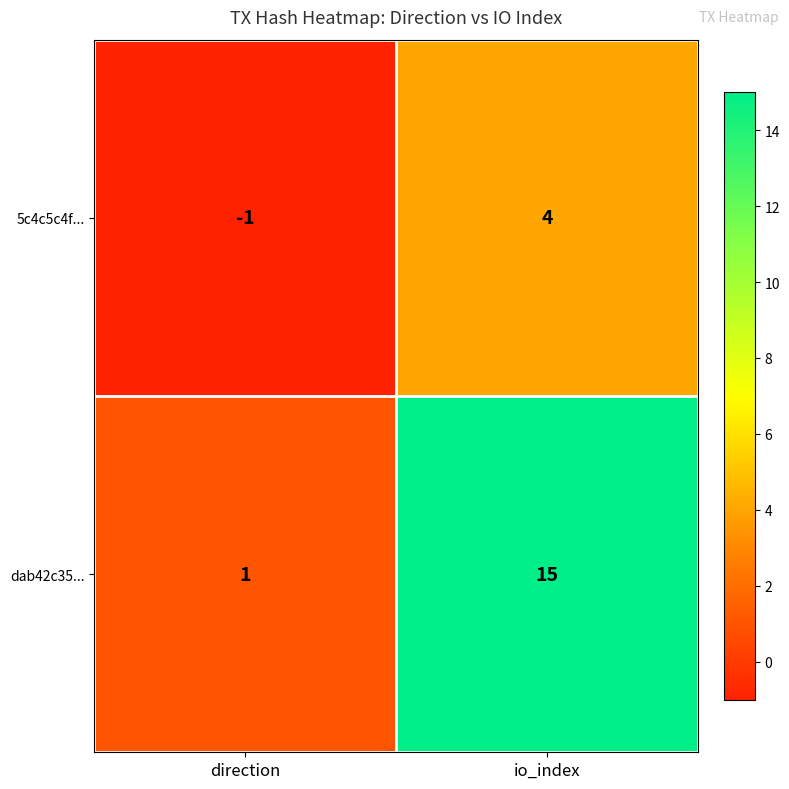

The value of 5c4c5c4f... at direction is -1. True or false?

True